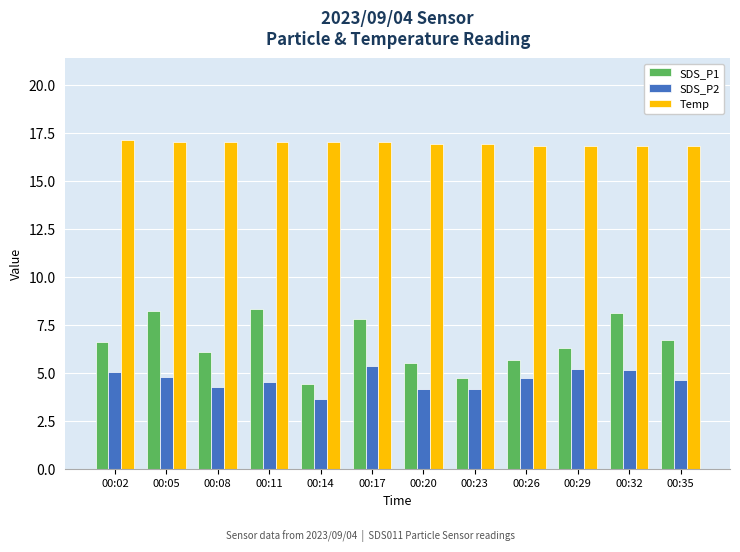

List the series in order of their peak value, lowest first.

SDS_P2, SDS_P1, Temp